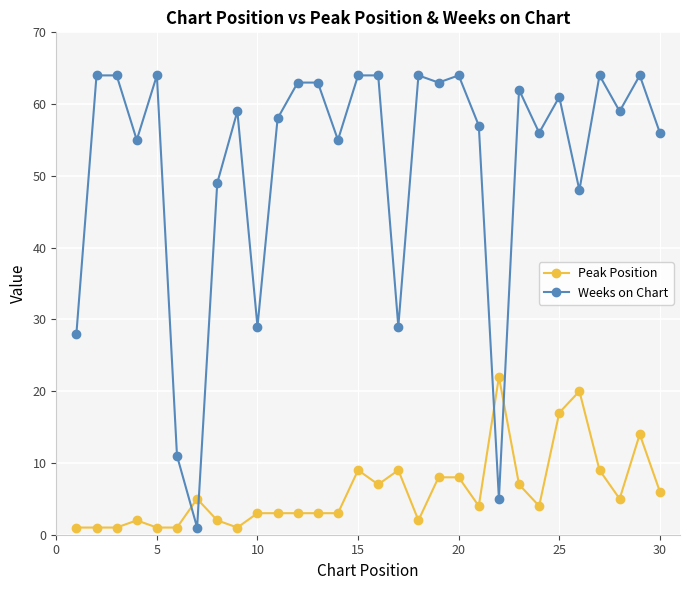

What are all the series names shown in the legend?

Peak Position, Weeks on Chart